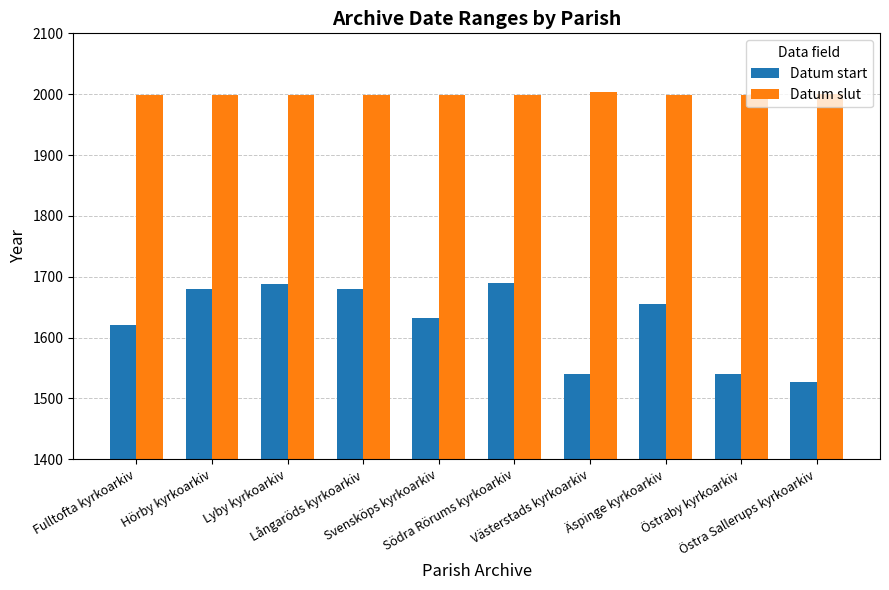

List the series in order of their overall mean, highest first.

Datum slut, Datum start